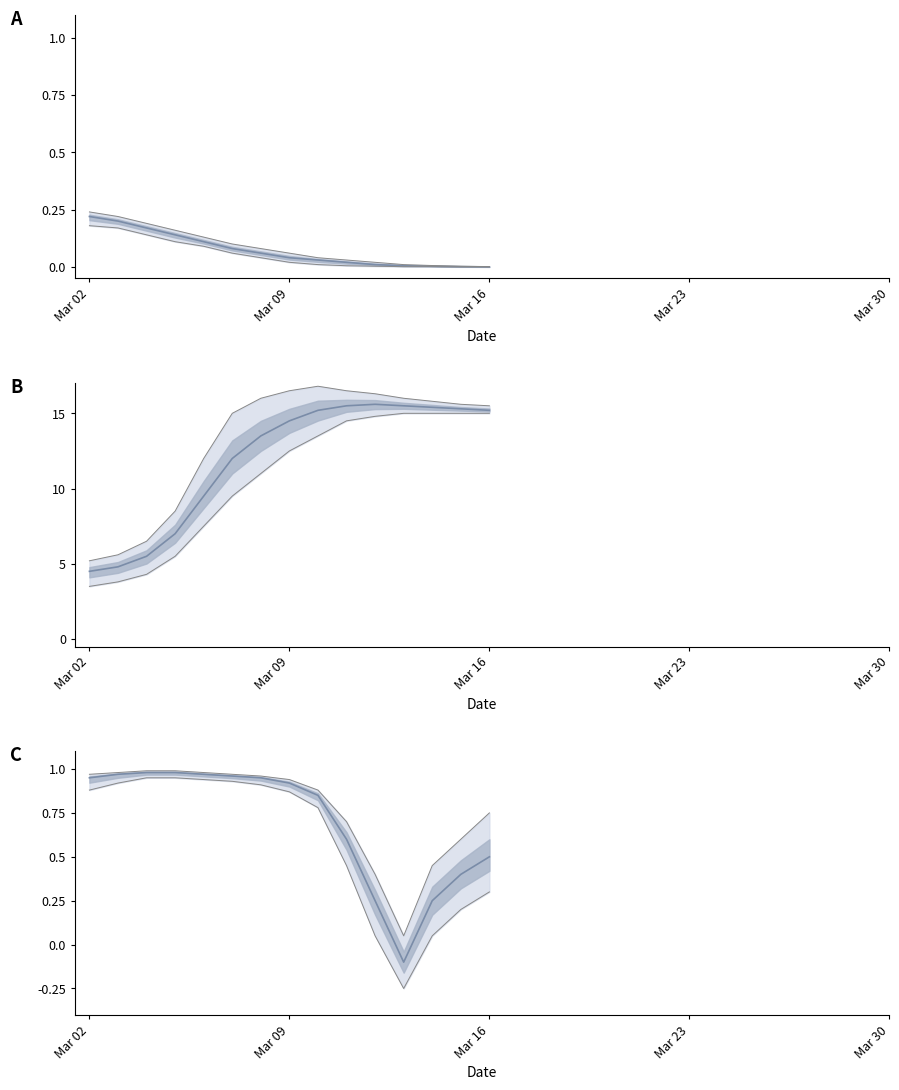

True or false: center has more than 1 interior local peaks.

False